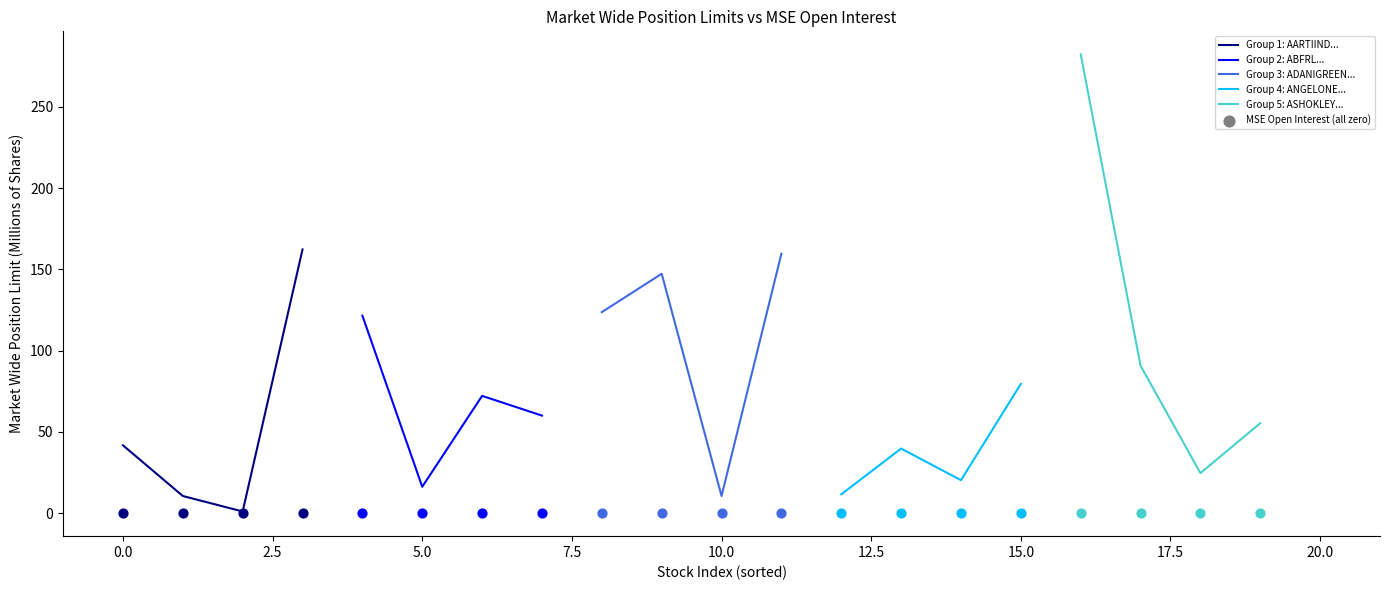

Which series has the widest spread of Y values?

Group 5: ASHOKLEY...